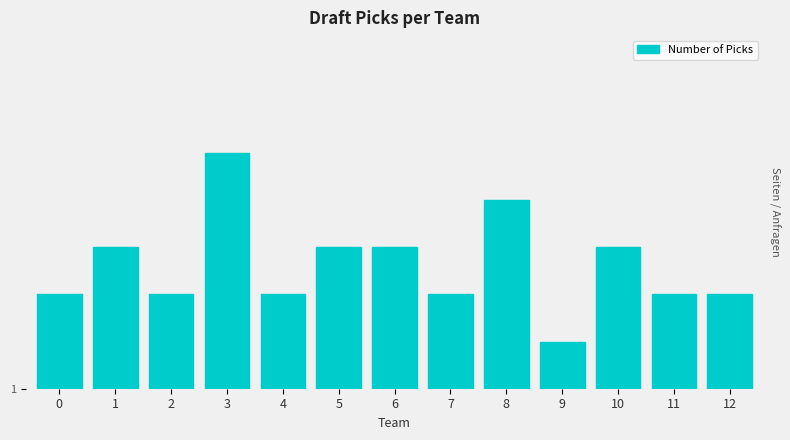

What is the difference between the maximum and minimum values?

4